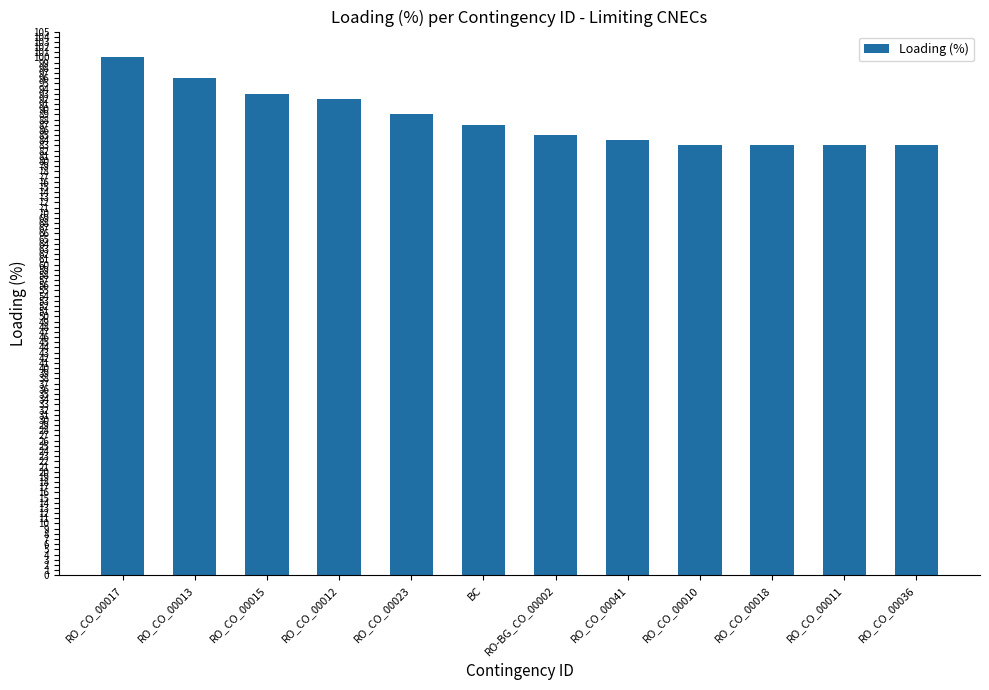

What is the average value?

88